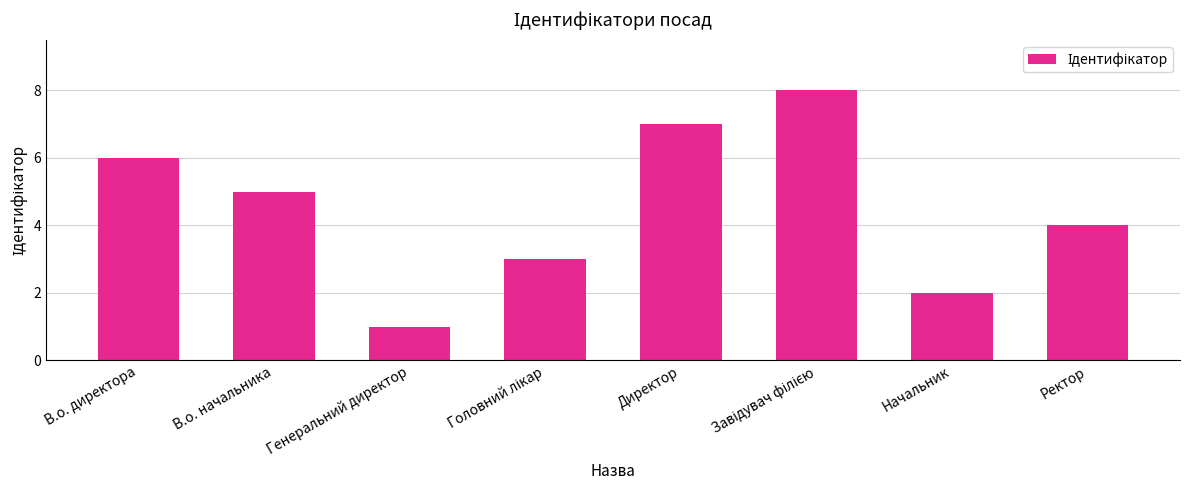

What is the label of the 5th bar from the left?

Директор